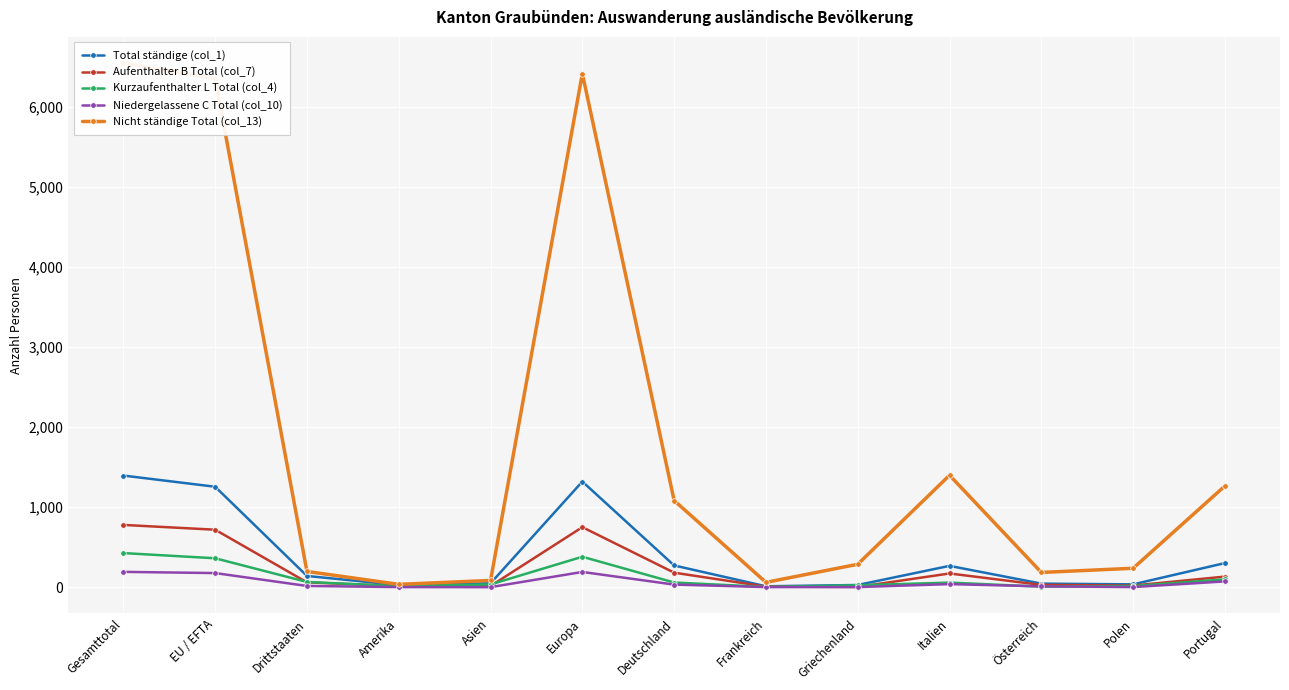

Reading right to left, what are all the values shown in this chart?

Total ständige (col_1): Portugal=301	Polen=35	Österreich=44	Italien=266	Griechenland=27	Frankreich=11	Deutschland=271	Europa=1320	Asien=48	Amerika=26	Drittstaaten=140	EU / EFTA=1255	Gesamttotal=1395
Aufenthalter B Total (col_7): Portugal=132	Polen=20	Österreich=28	Italien=171	Griechenland=3	Frankreich=7	Deutschland=181	Europa=750	Asien=14	Amerika=13	Drittstaaten=60	EU / EFTA=718	Gesamttotal=778
Kurzaufenthalter L Total (col_4): Portugal=97	Polen=14	Österreich=6	Italien=57	Griechenland=23	Frankreich=3	Deutschland=58	Europa=380	Asien=34	Amerika=12	Drittstaaten=65	EU / EFTA=361	Gesamttotal=426
Niedergelassene C Total (col_10): Portugal=72	Polen=1	Österreich=10	Italien=38	Griechenland=1	Frankreich=1	Deutschland=32	Europa=190	Asien=0	Amerika=1	Drittstaaten=15	EU / EFTA=176	Gesamttotal=191
Nicht ständige Total (col_13): Portugal=1265	Polen=236	Österreich=184	Italien=1399	Griechenland=286	Frankreich=60	Deutschland=1083	Europa=6420	Asien=84	Amerika=35	Drittstaaten=196	EU / EFTA=6355	Gesamttotal=6551